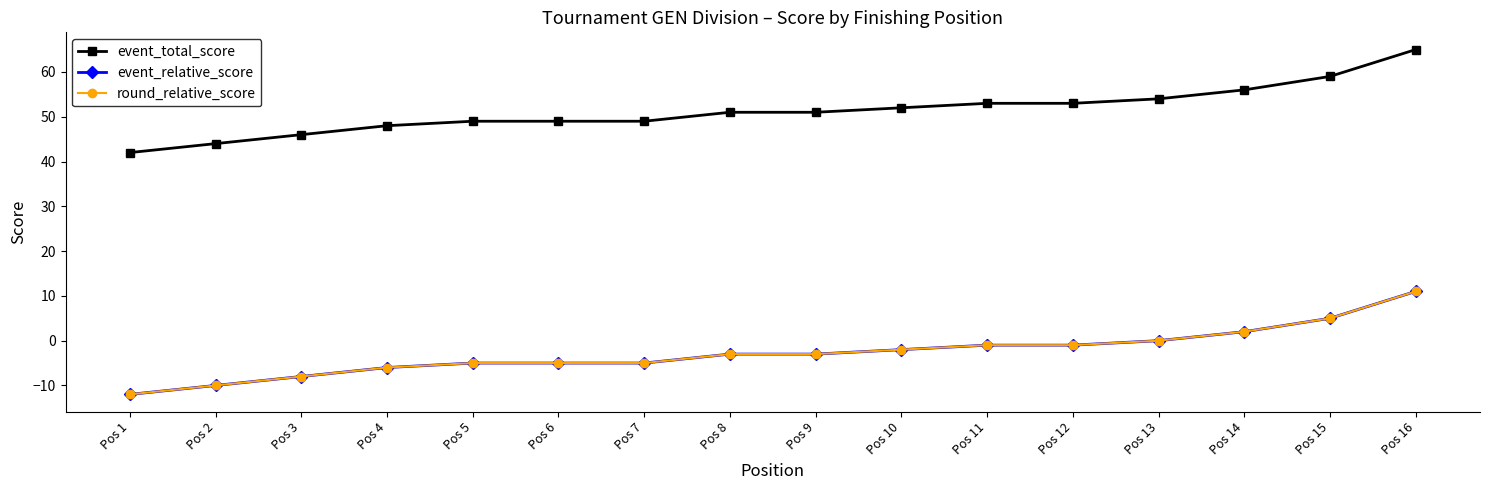

True or false: event_relative_score has a value of -13 at Pos 3.

False